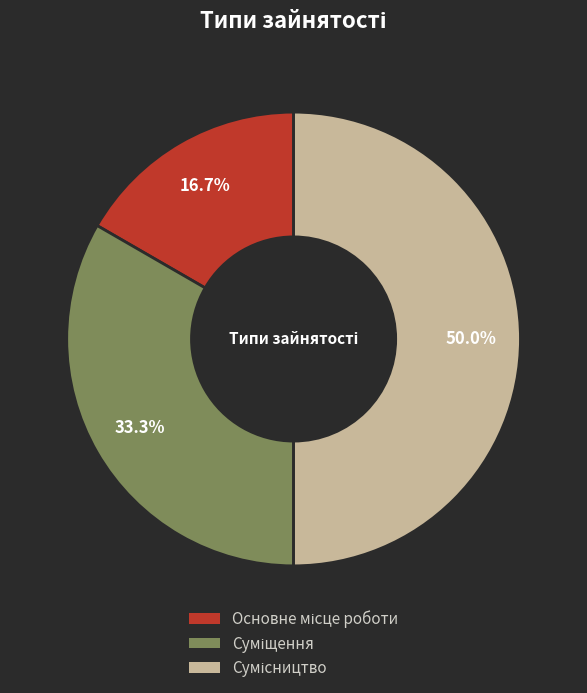

Is there any slice that represents more than half of the pie?

No